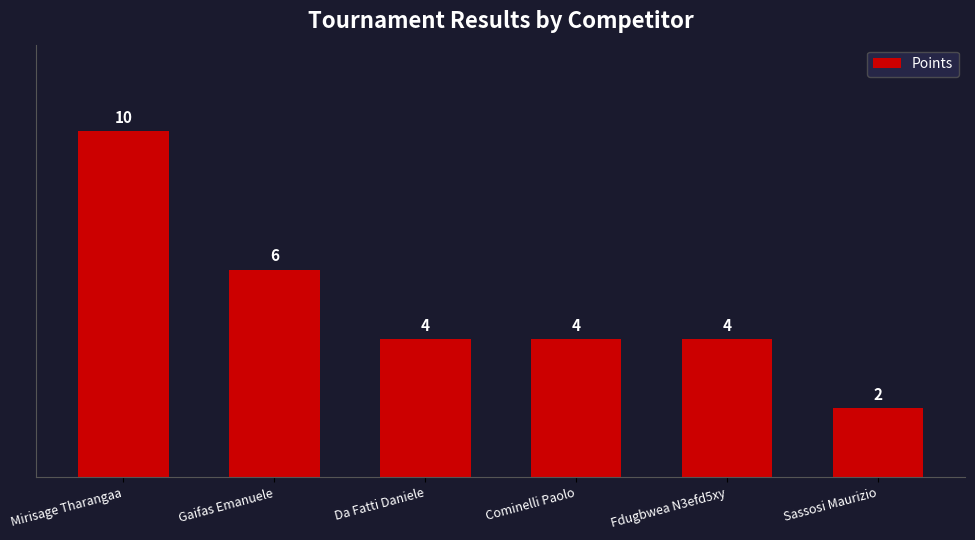

What is the difference between the maximum and minimum values?

8